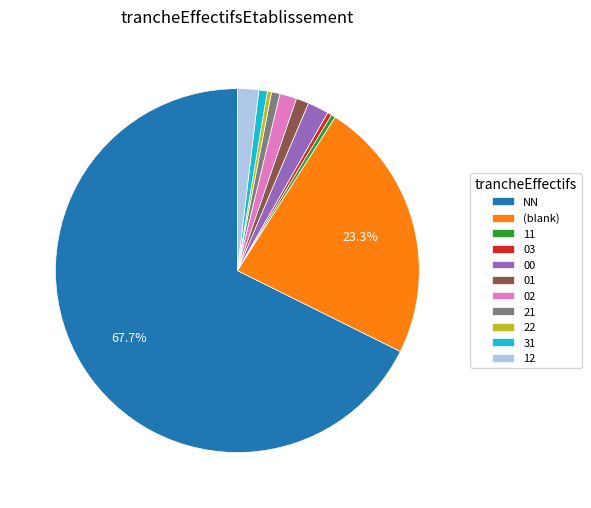

How many segments does this pie chart have?

11